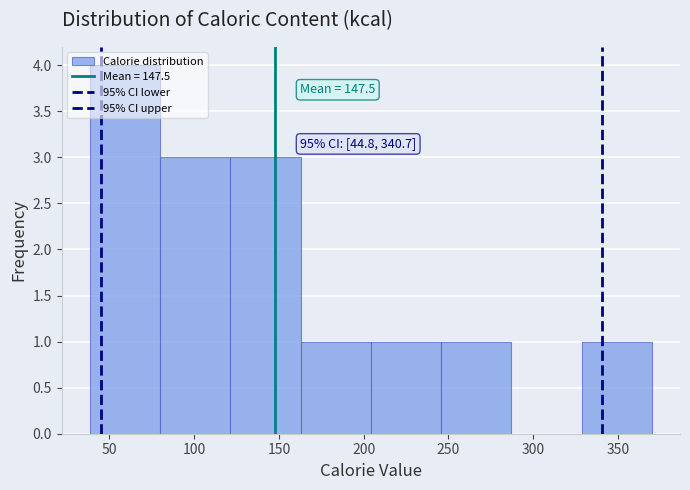

Which range on the x-axis has the tallest bar?

40 to 80